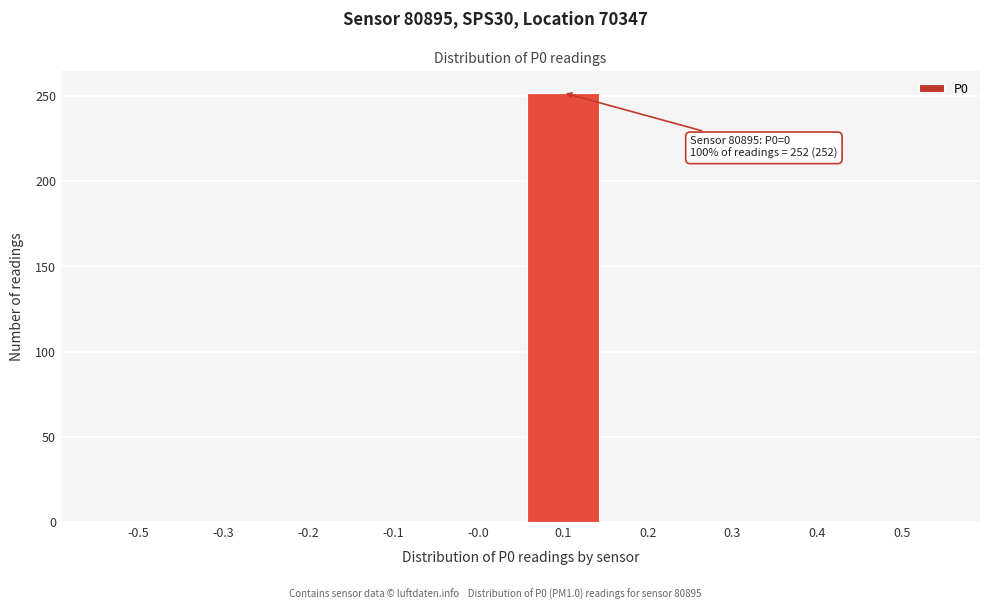

What is the greatest value displayed?

252